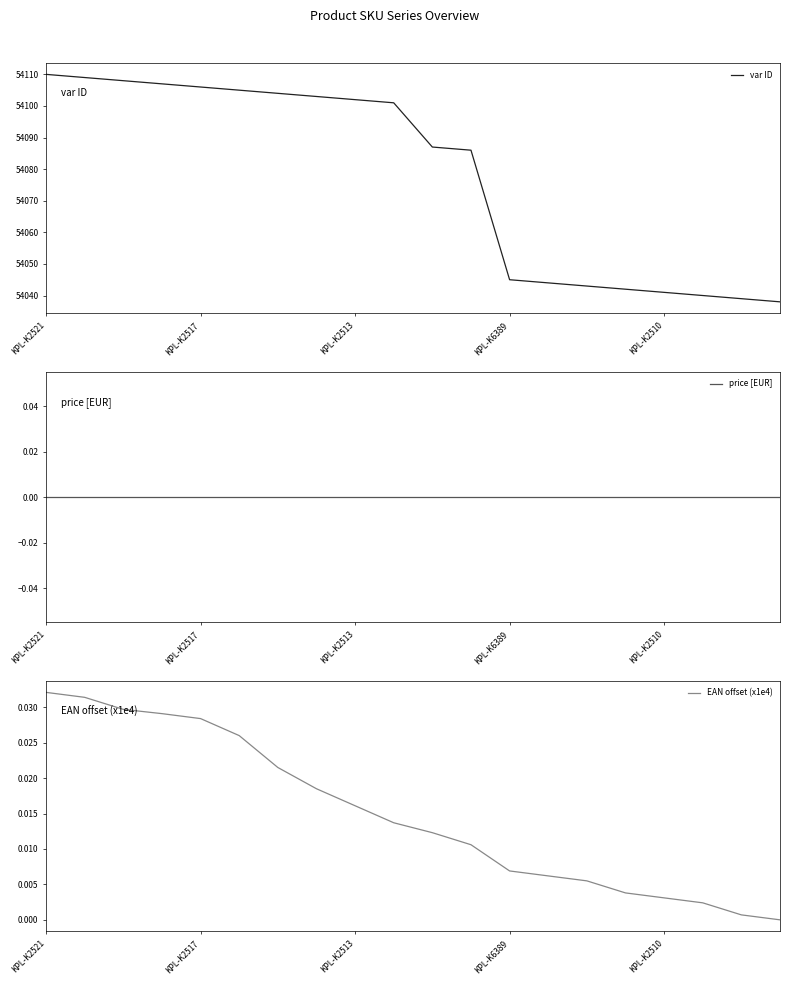

Which series has the largest range (max minus min)?

var ID